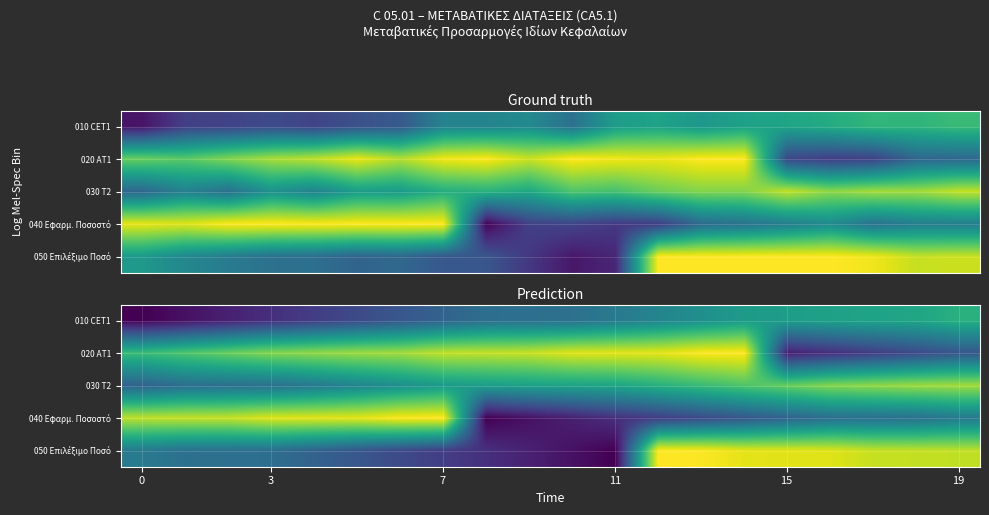

Which series has the largest total across all categories?

020 AT1